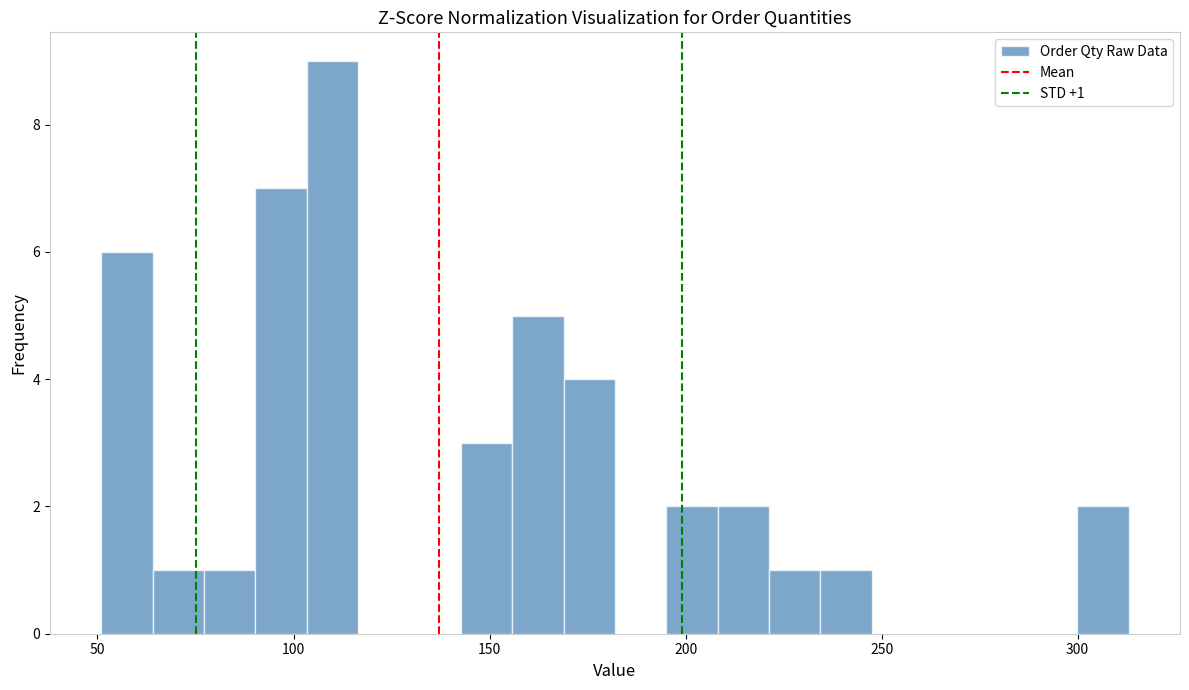

Read against the x-axis, roughly where is the centre of the tallest bar?

110